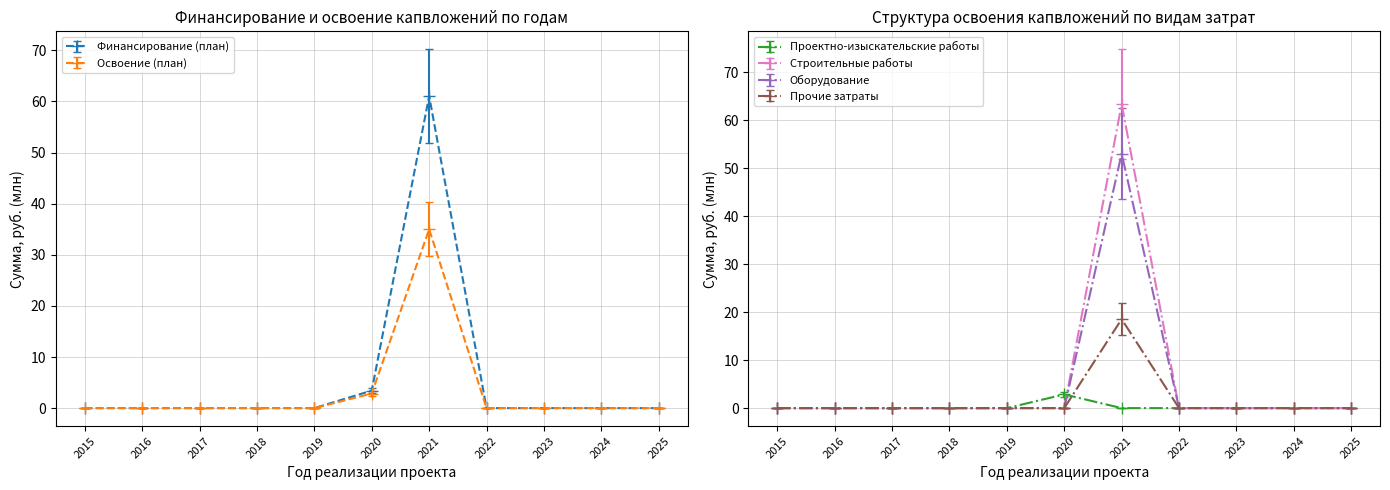

What is the maximum value for Проектно-изыскательские работы?

2.9